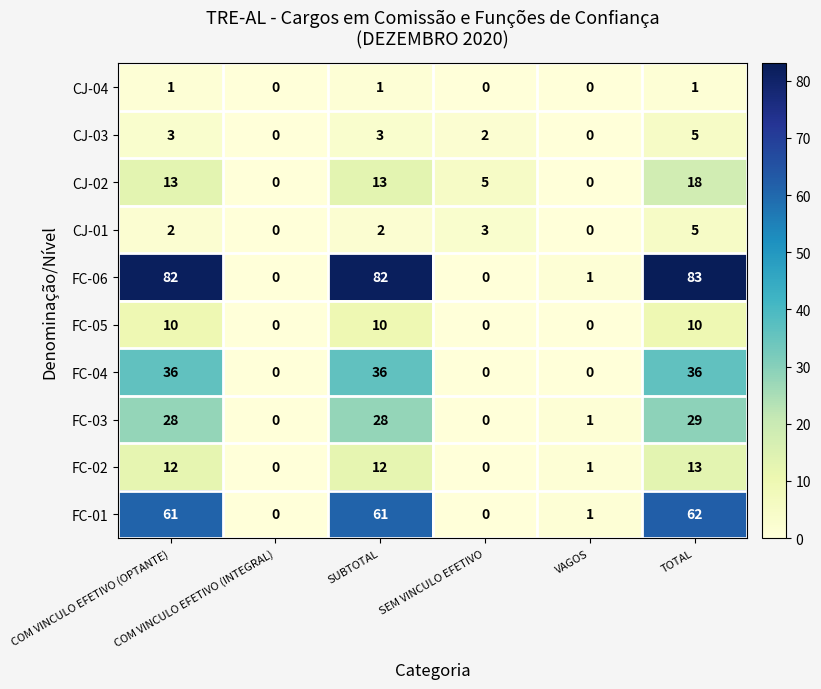

Count the CJ-01 values in the range 0 to 3.

5